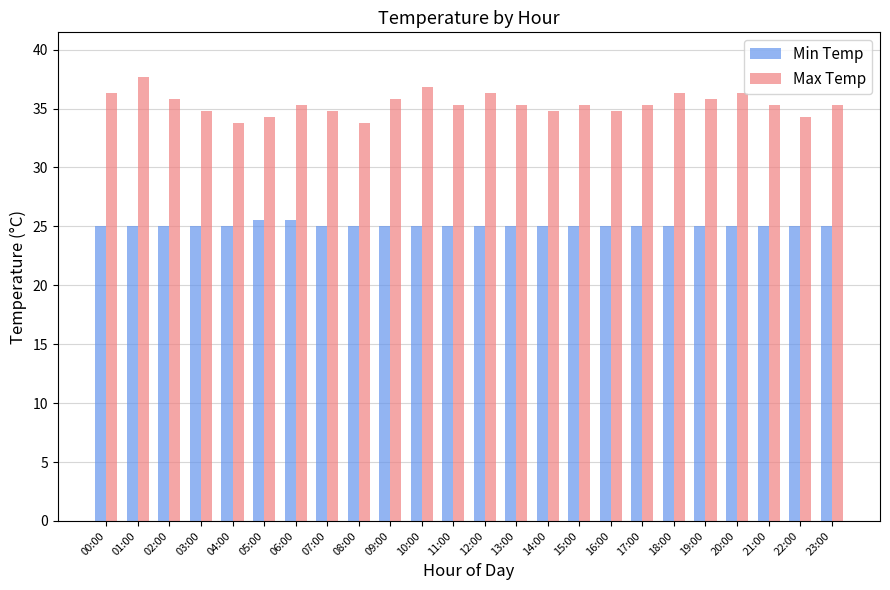

Rank the series at 01:00 from lowest to highest value.

Min Temp, Max Temp